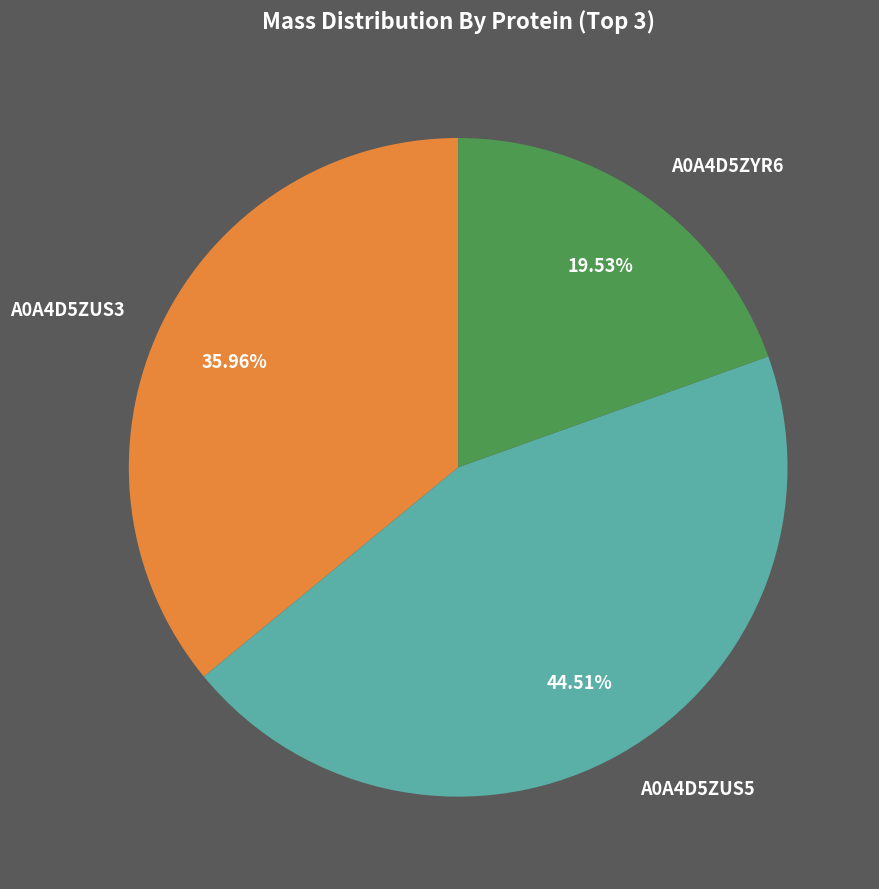

Do A0A4D5ZUS3 and A0A4D5ZUS5 together represent more than half of the pie?

Yes